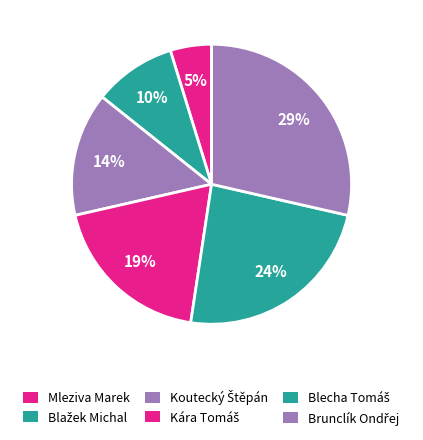

Count the number of slices in the pie.

6